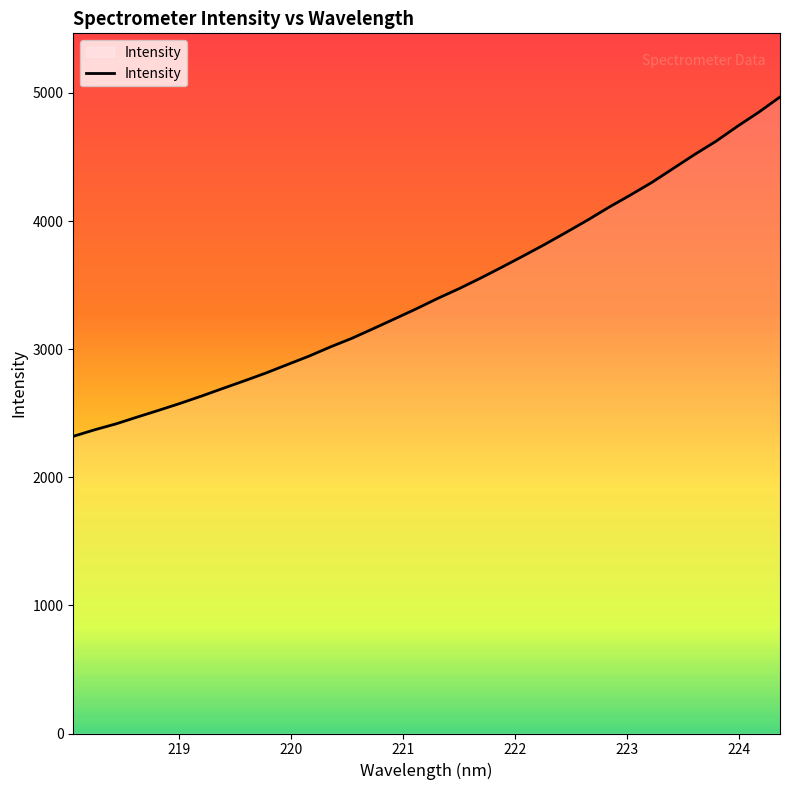

Does the chart have visible grid lines?

No